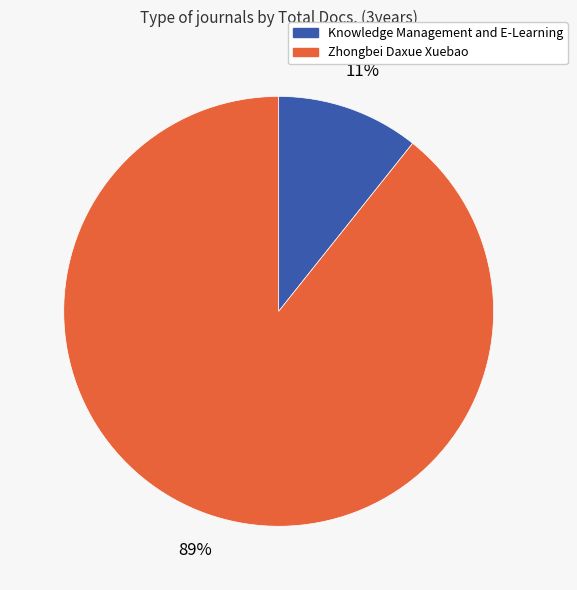

How many slices are in this pie chart?

2